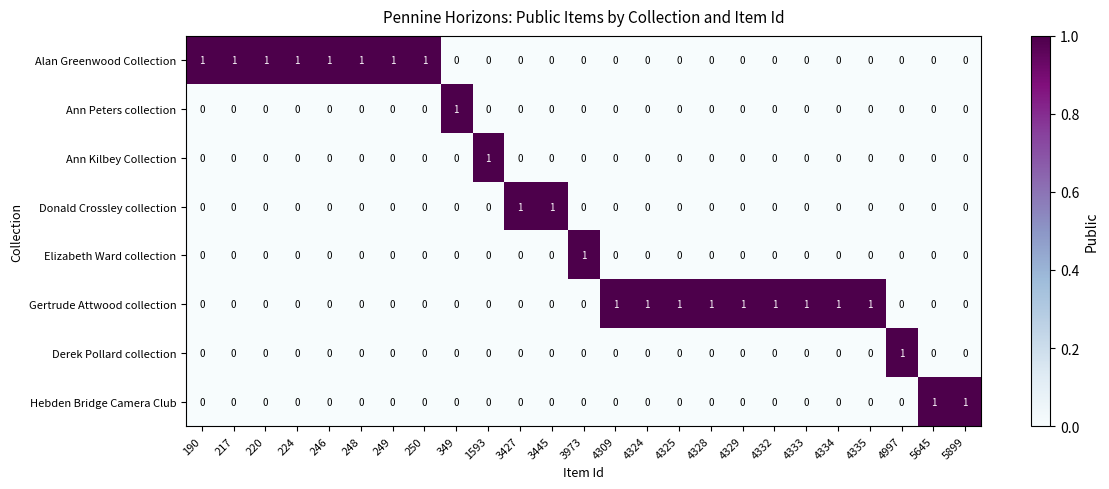

True or false: Derek Pollard collection has a value of 0 at 5899.

True